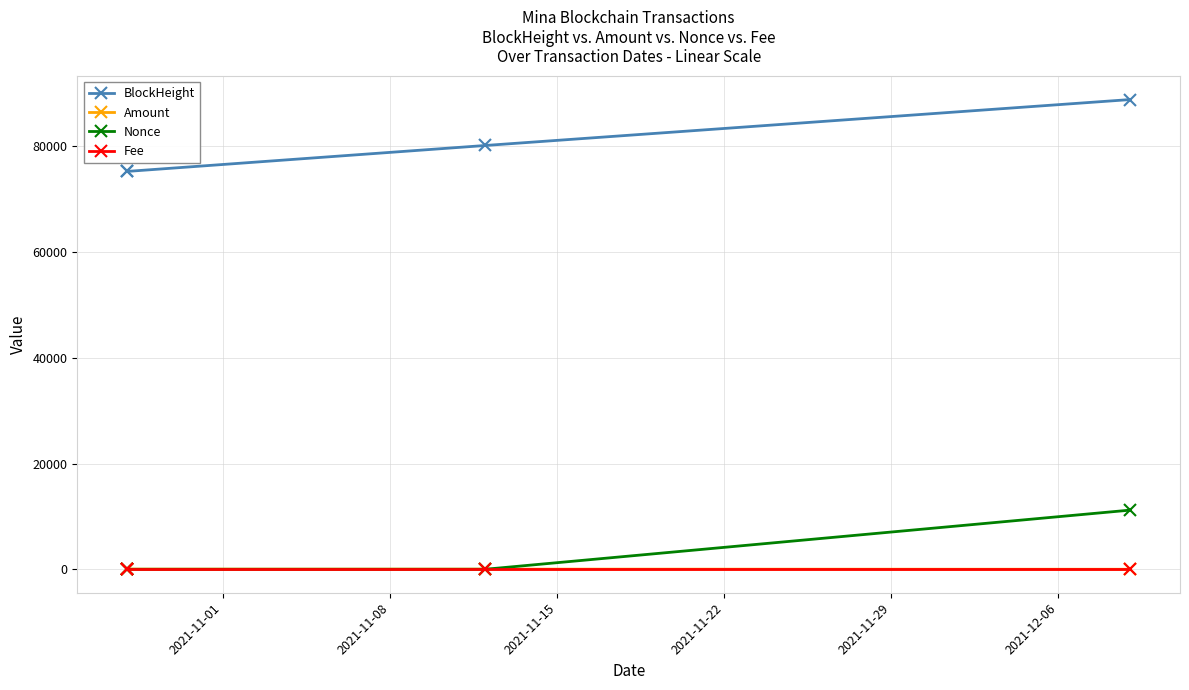

What is the spread (max minus min) of values at 2021-11-15?

80169.0